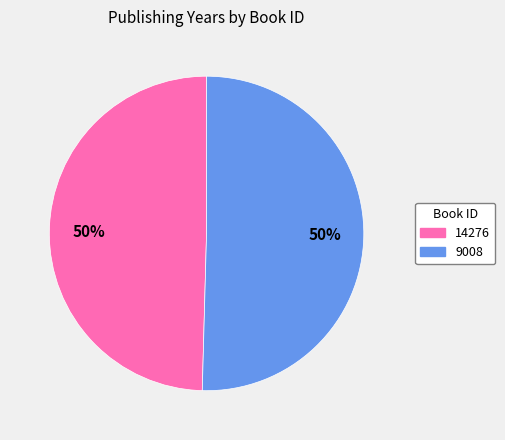

What percentage is the 9008 slice, to the nearest percent?

50%